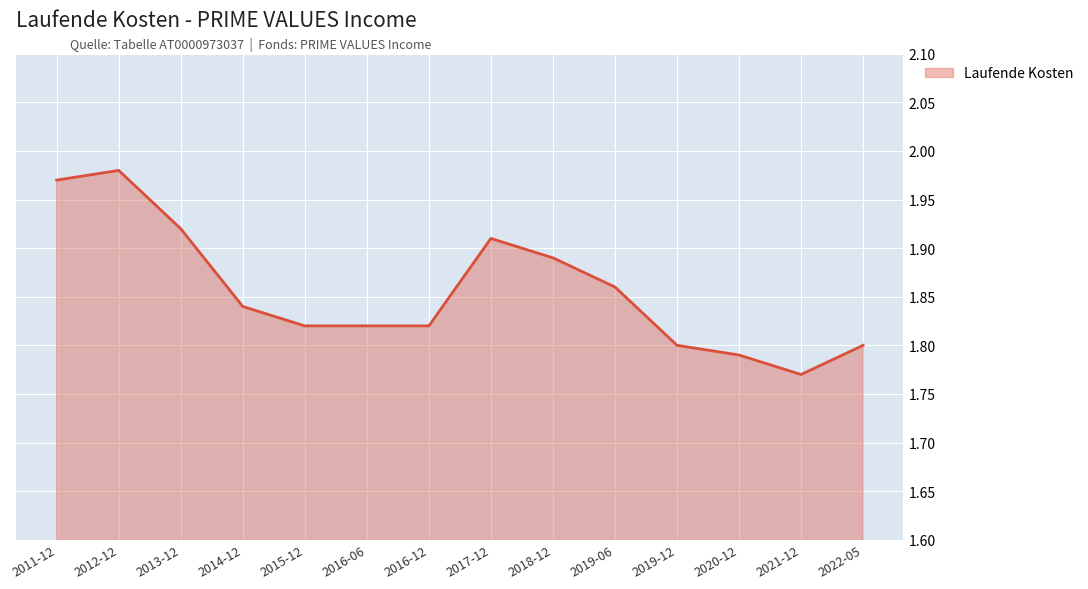

What is the difference between the maximum and minimum values?

0.2